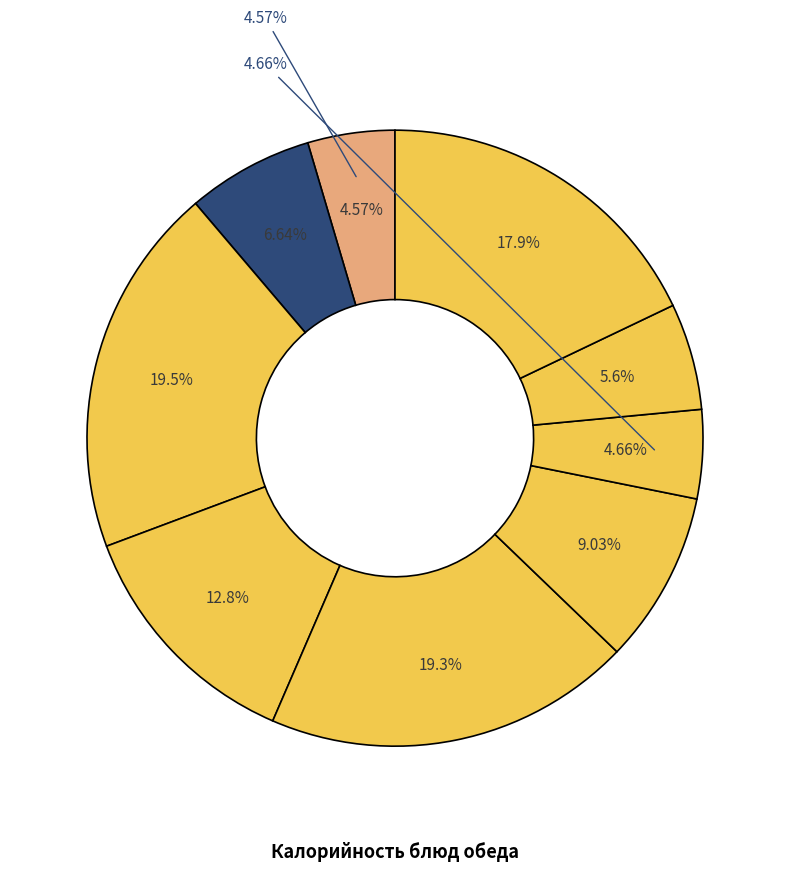

Is it true that Суп молочный с гречкой is 1% of the pie?

False